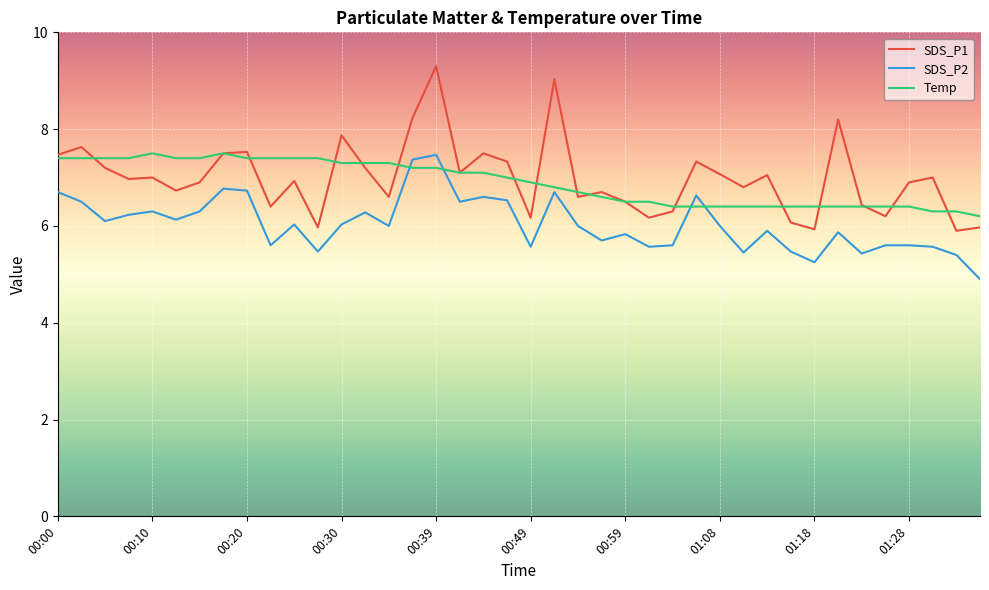

What is the smallest value displayed?

4.9